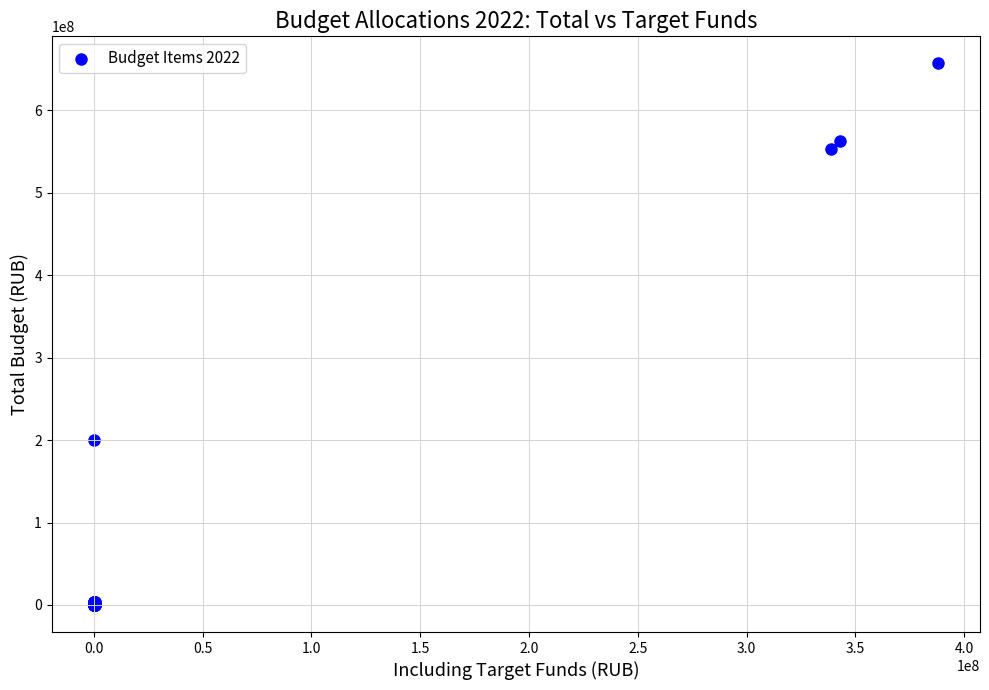

What Y value in the scatter plot is closest to 328387849?

199637629.2